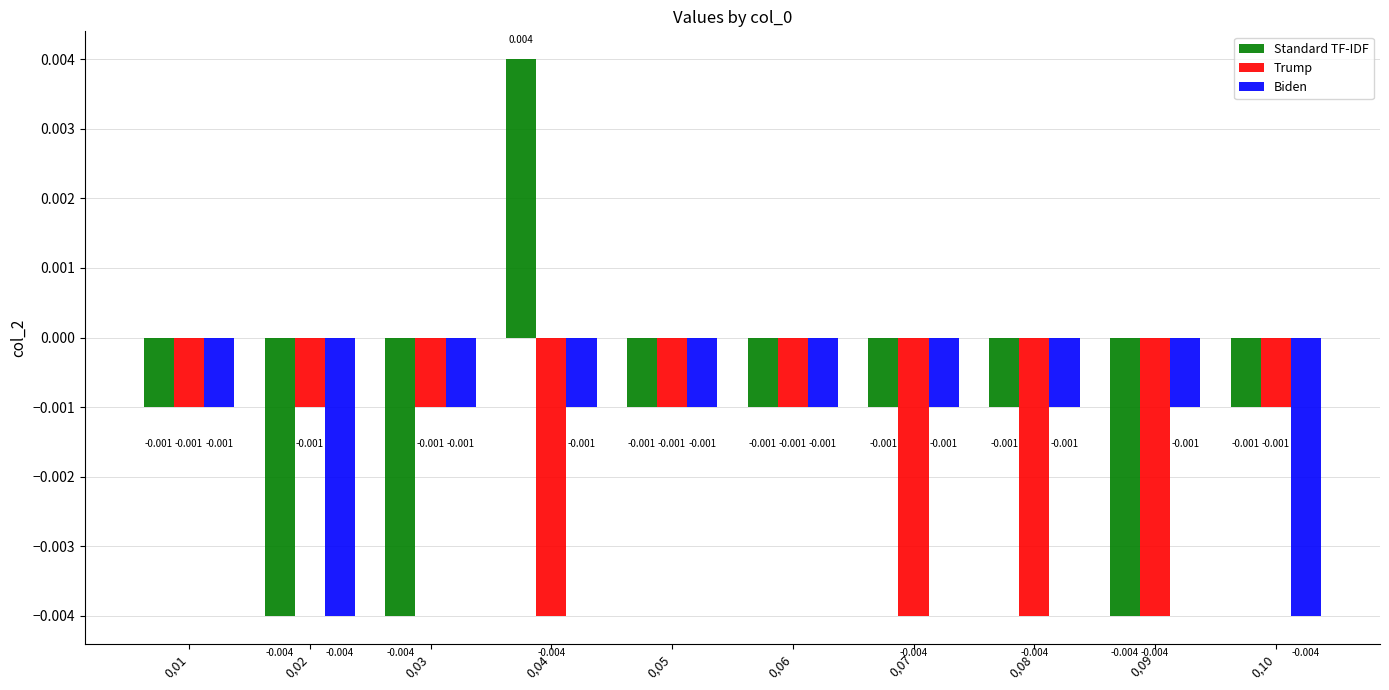

List the series in order of their overall mean, lowest first.

Trump, Biden, Standard TF-IDF